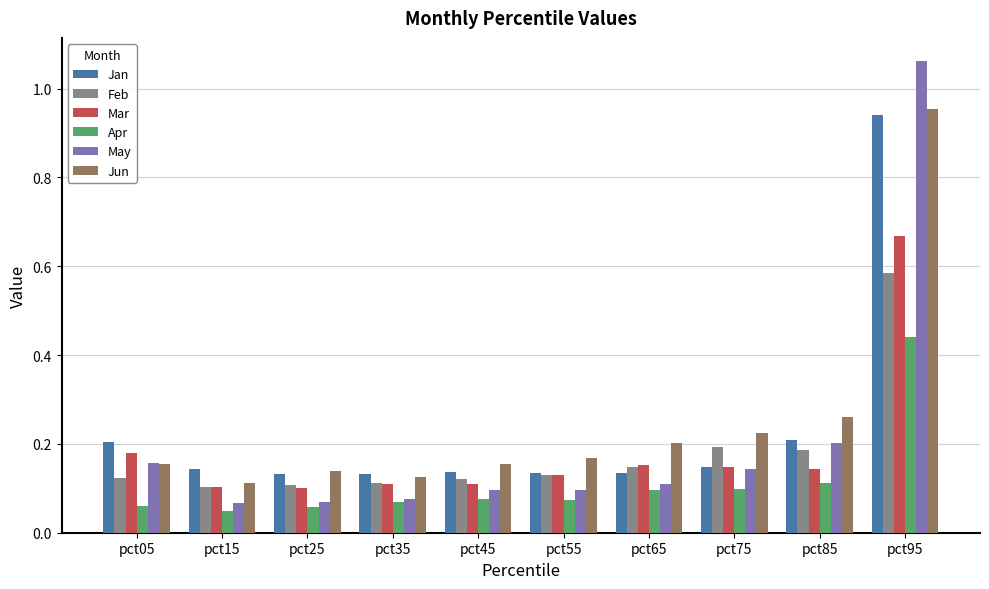

Which series has the largest total across all categories?

Jun